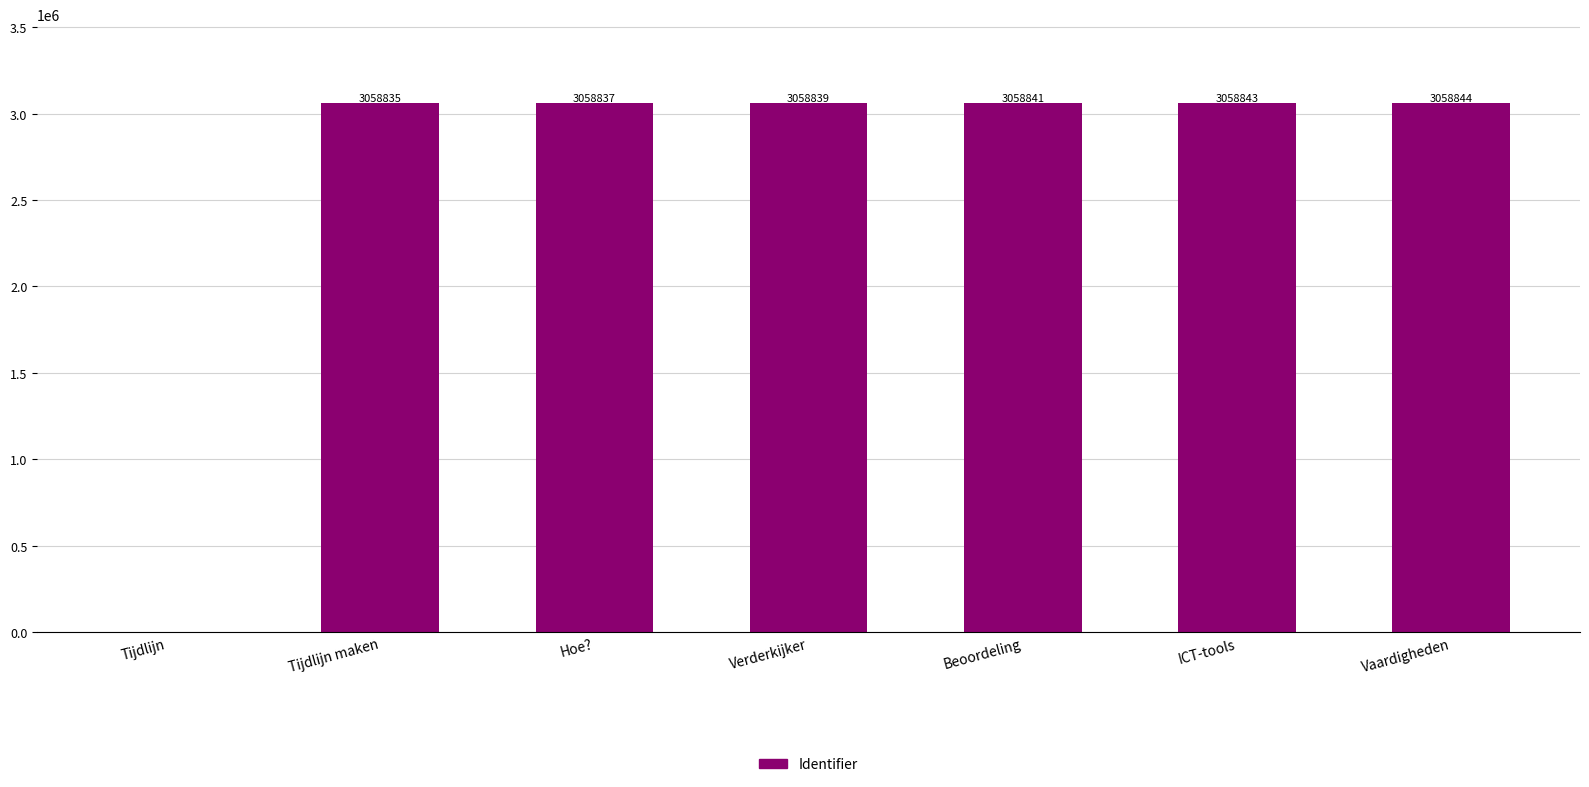

The chart shows a value of 0 at Tijdlijn. True or false?

True